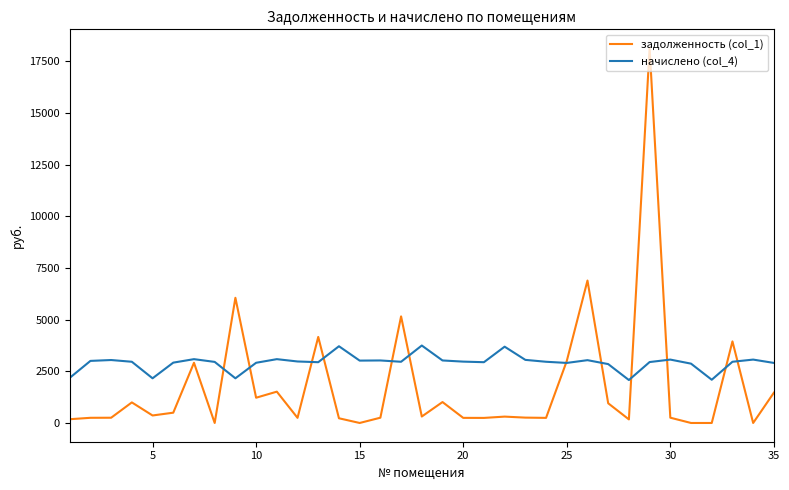

What is the difference between the maximum and second lowest values in the начислено (col_4) series?

1656.7